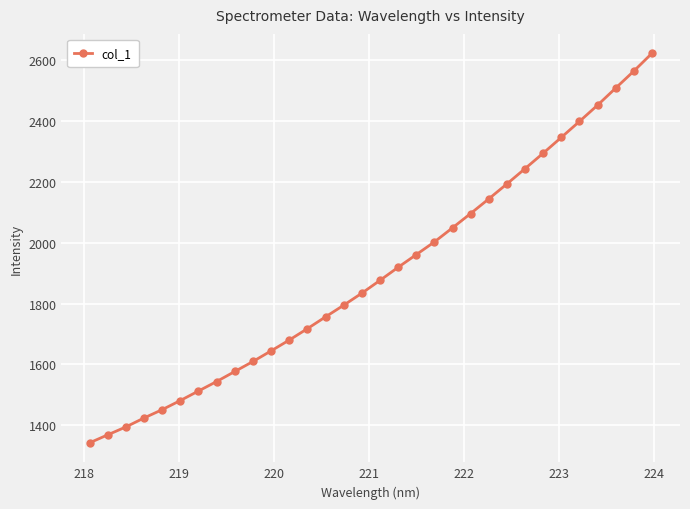

What is the greatest value displayed?

2620.8